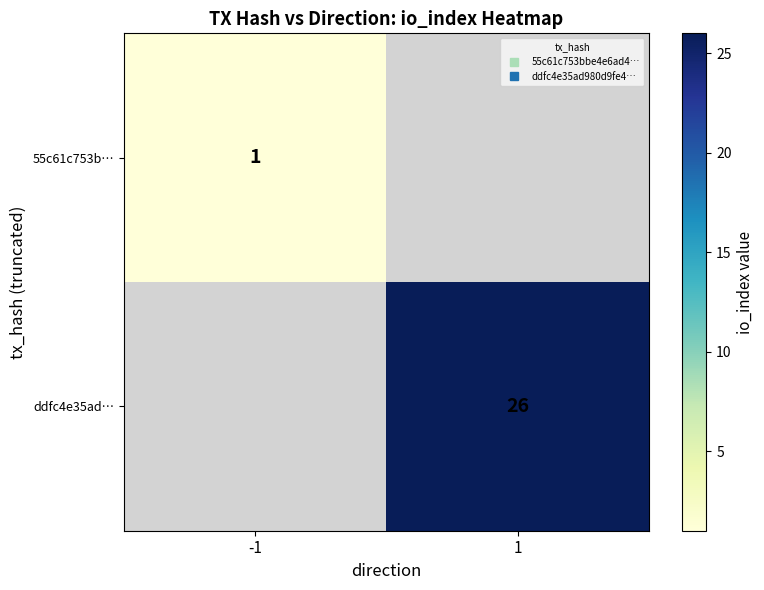

At which label does ddfc4e35ad… reach its minimum?

-1